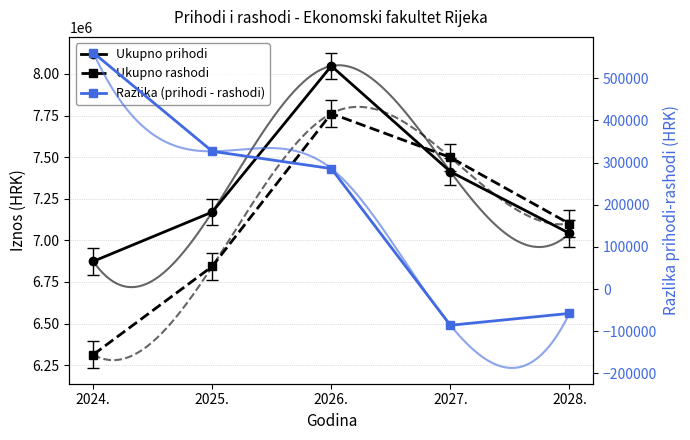

How many lines are shown in the chart?

3